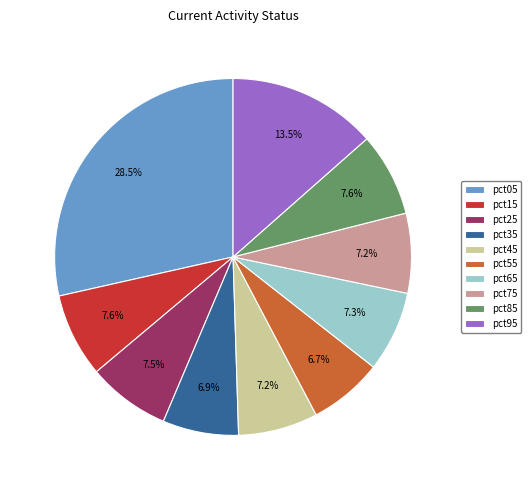

Count the number of slices in the pie.

10